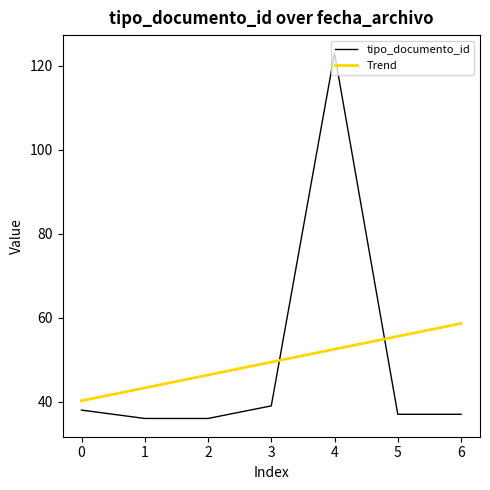

The value of tipo_documento_id at 1 is 55. True or false?

False